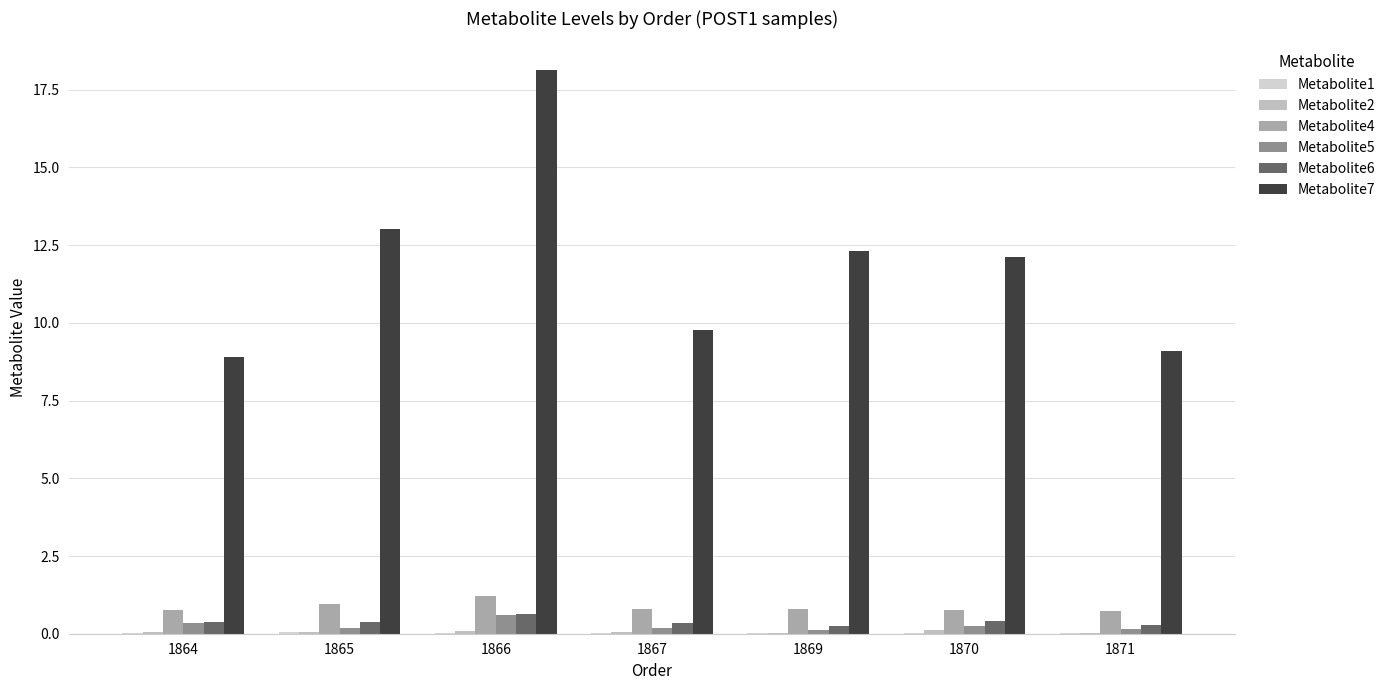

Reading left to right, transcribe all the data shown in this chart.

Metabolite1: 1864=0.0	1865=0.0	1866=0.0	1867=0.0	1869=0.0	1870=0.0	1871=0.0
Metabolite2: 1864=0.1	1865=0.1	1866=0.1	1867=0.0	1869=0.0	1870=0.1	1871=0.0
Metabolite4: 1864=0.8	1865=1.0	1866=1.2	1867=0.8	1869=0.8	1870=0.8	1871=0.7
Metabolite5: 1864=0.4	1865=0.2	1866=0.6	1867=0.2	1869=0.1	1870=0.3	1871=0.2
Metabolite6: 1864=0.4	1865=0.4	1866=0.6	1867=0.3	1869=0.2	1870=0.4	1871=0.3
Metabolite7: 1864=8.9	1865=13.0	1866=18.1	1867=9.8	1869=12.3	1870=12.1	1871=9.1